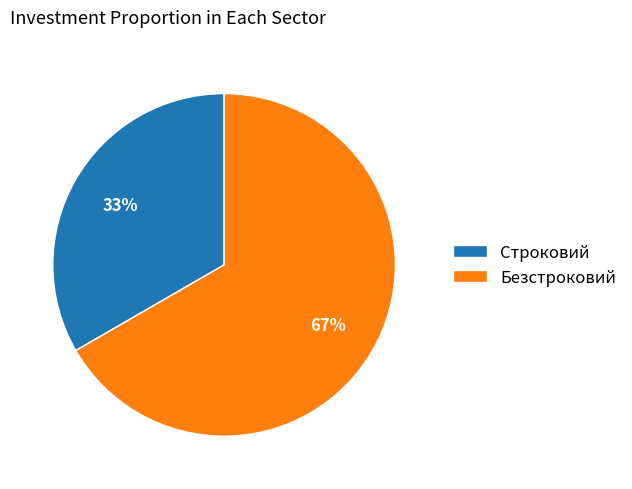

Is it true that Безстроковий is 67% of the pie?

True